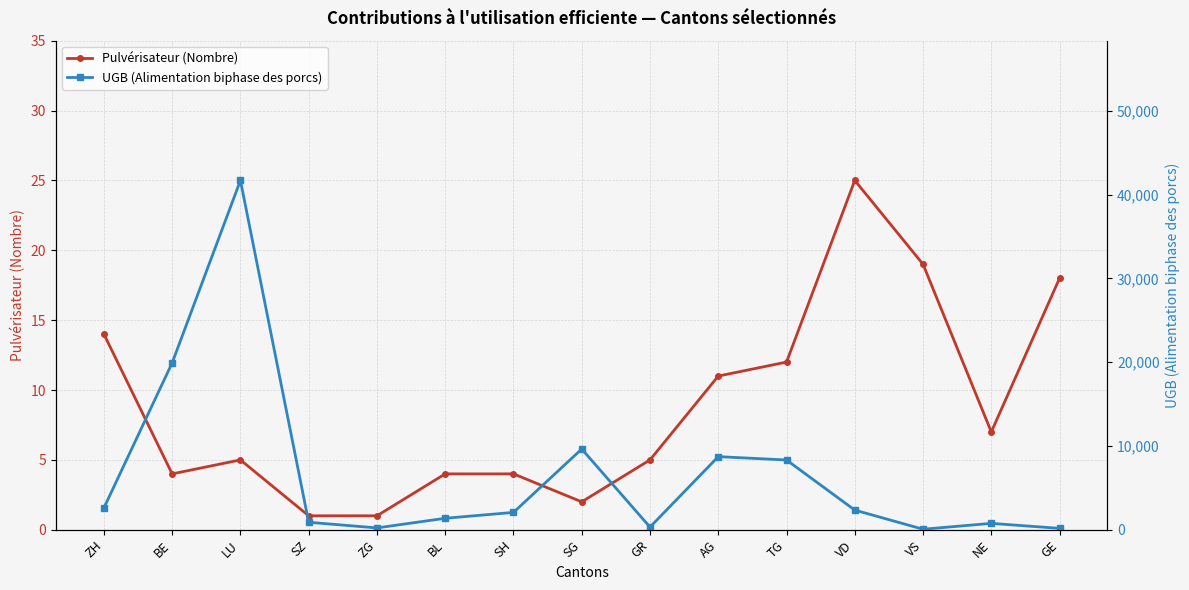

At which category does Pulvérisateur (Nombre) reach its first local peak?

LU